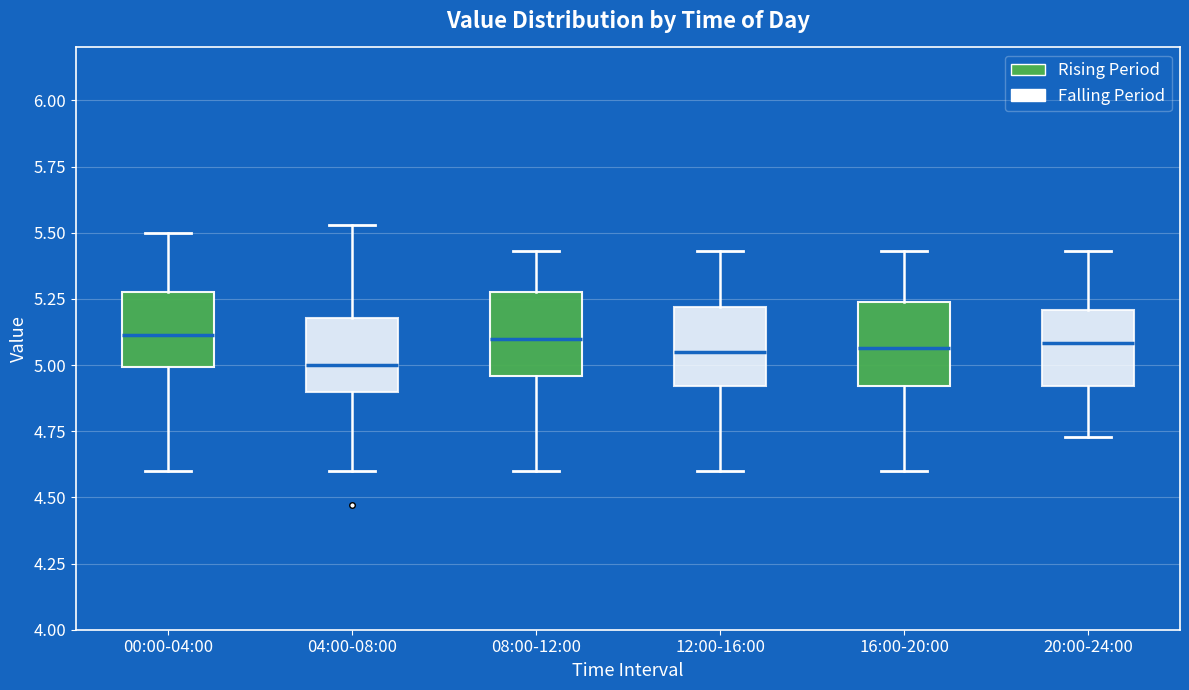

Reading left to right, transcribe this box plot: for each box, give where its median line is, the range the box spans, and where its two whiskers end, as read against the y-axis. The values are not printed on the chart, so give them approximately, as read against the axis.

00:00-04:00: median 5.10, box 5.00 to 5.30, whiskers 4.60 to 5.50
04:00-08:00: median 5.00, box 4.90 to 5.20, whiskers 4.60 to 5.55
08:00-12:00: median 5.10, box 4.95 to 5.30, whiskers 4.60 to 5.45
12:00-16:00: median 5.05, box 4.90 to 5.20, whiskers 4.60 to 5.45
16:00-20:00: median 5.05, box 4.90 to 5.25, whiskers 4.60 to 5.45
20:00-24:00: median 5.10, box 4.90 to 5.20, whiskers 4.75 to 5.45